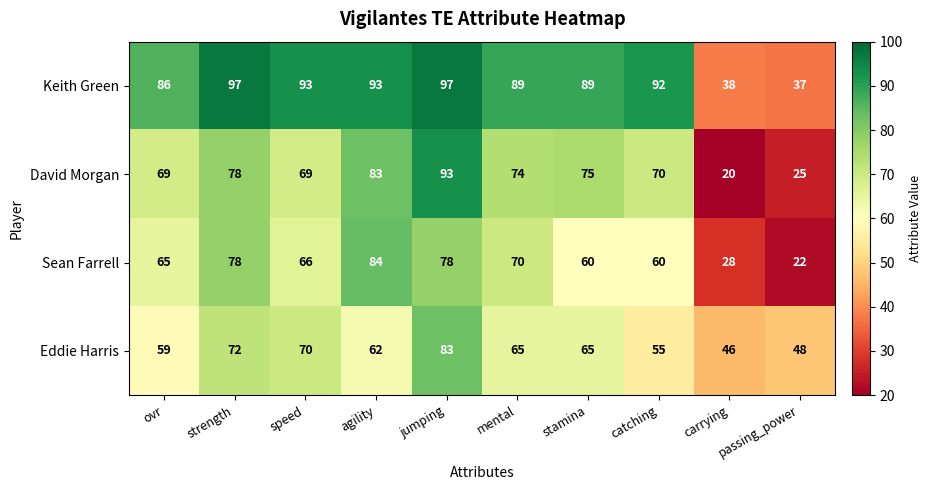

At which label does Keith Green first exceed 92?

strength